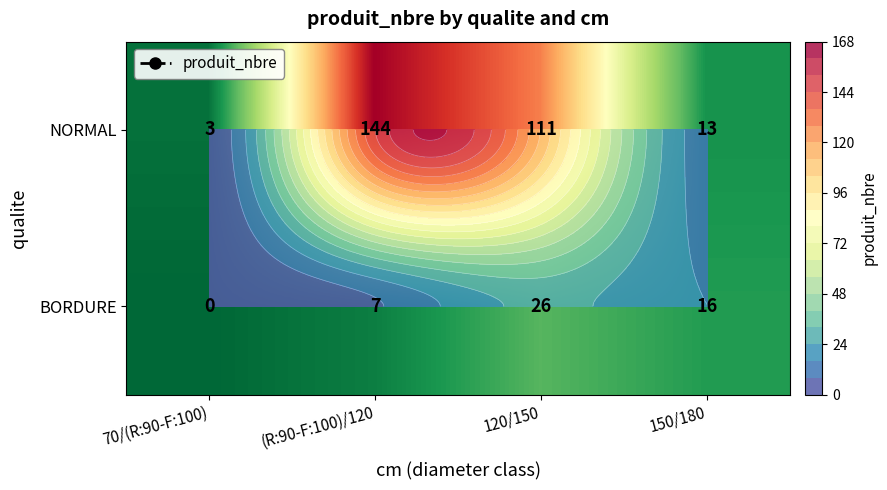

At which category is the sum across all series the highest?

(R:90-F:100)/120